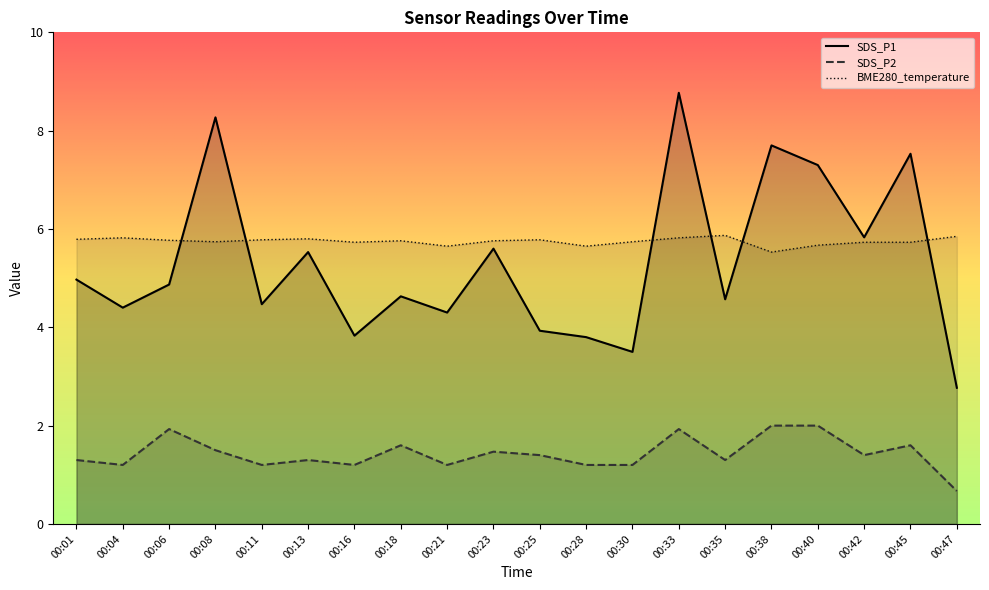

What is the value of the SDS_P1 point at the 16th from the left?

7.7